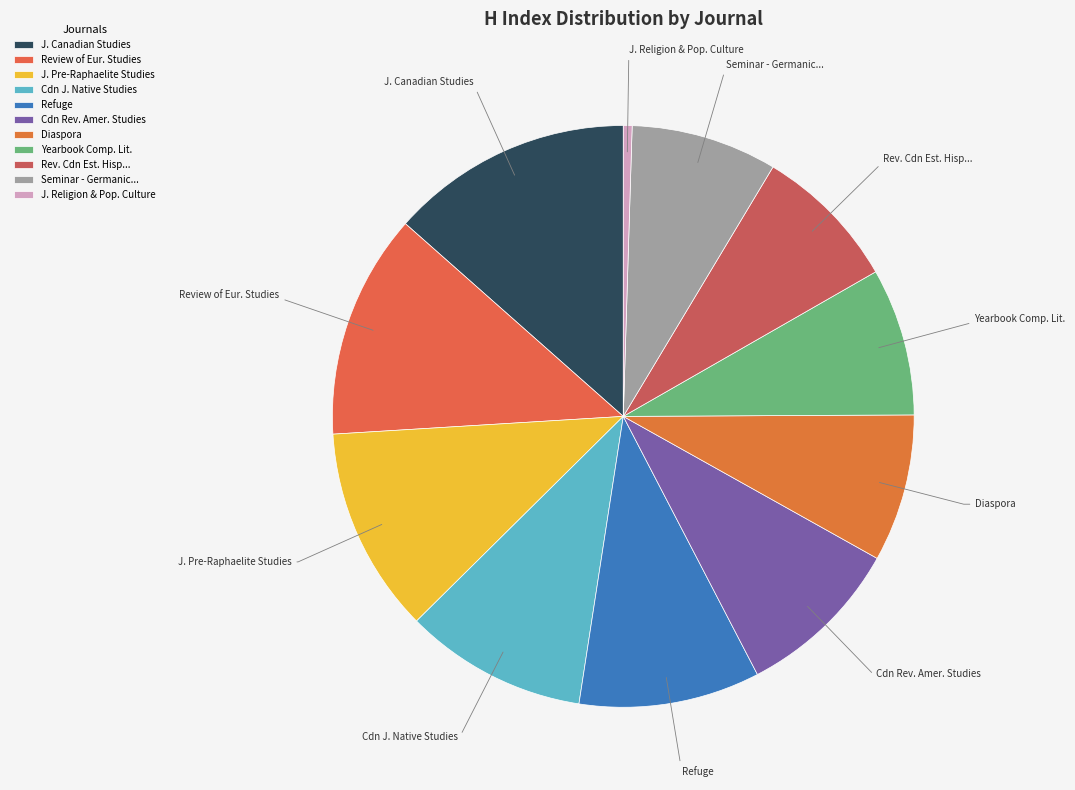

Which has a higher value, Seminar - Germanic... or J. Pre-Raphaelite Studies?

J. Pre-Raphaelite Studies